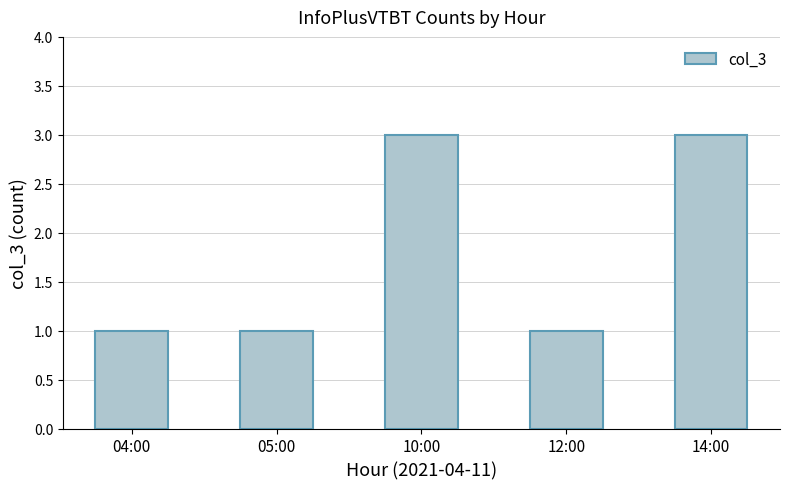

How many values are between 1 and 3?

5